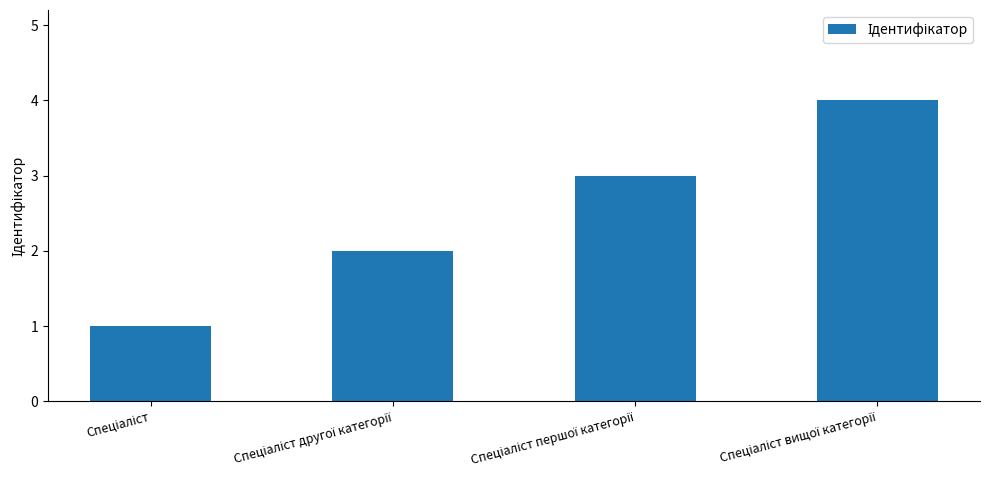

Reading left to right, list all the values displayed in this chart.

1	2	3	4